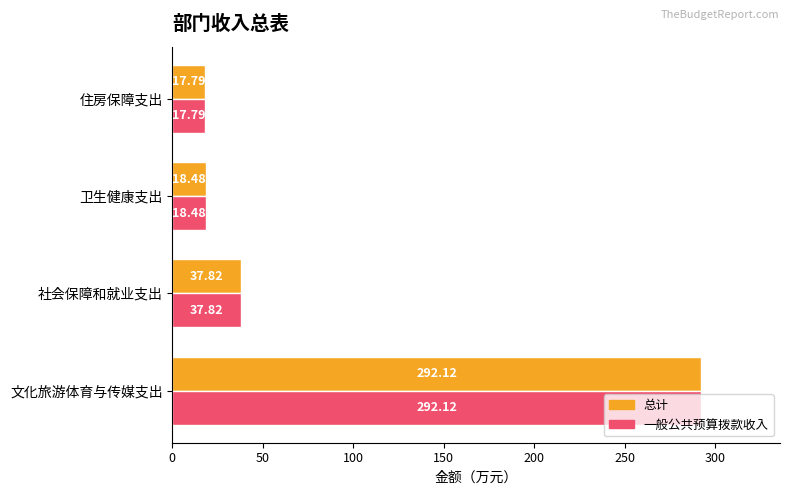

At which category is the sum across all series the highest?

文化旅游体育与传媒支出